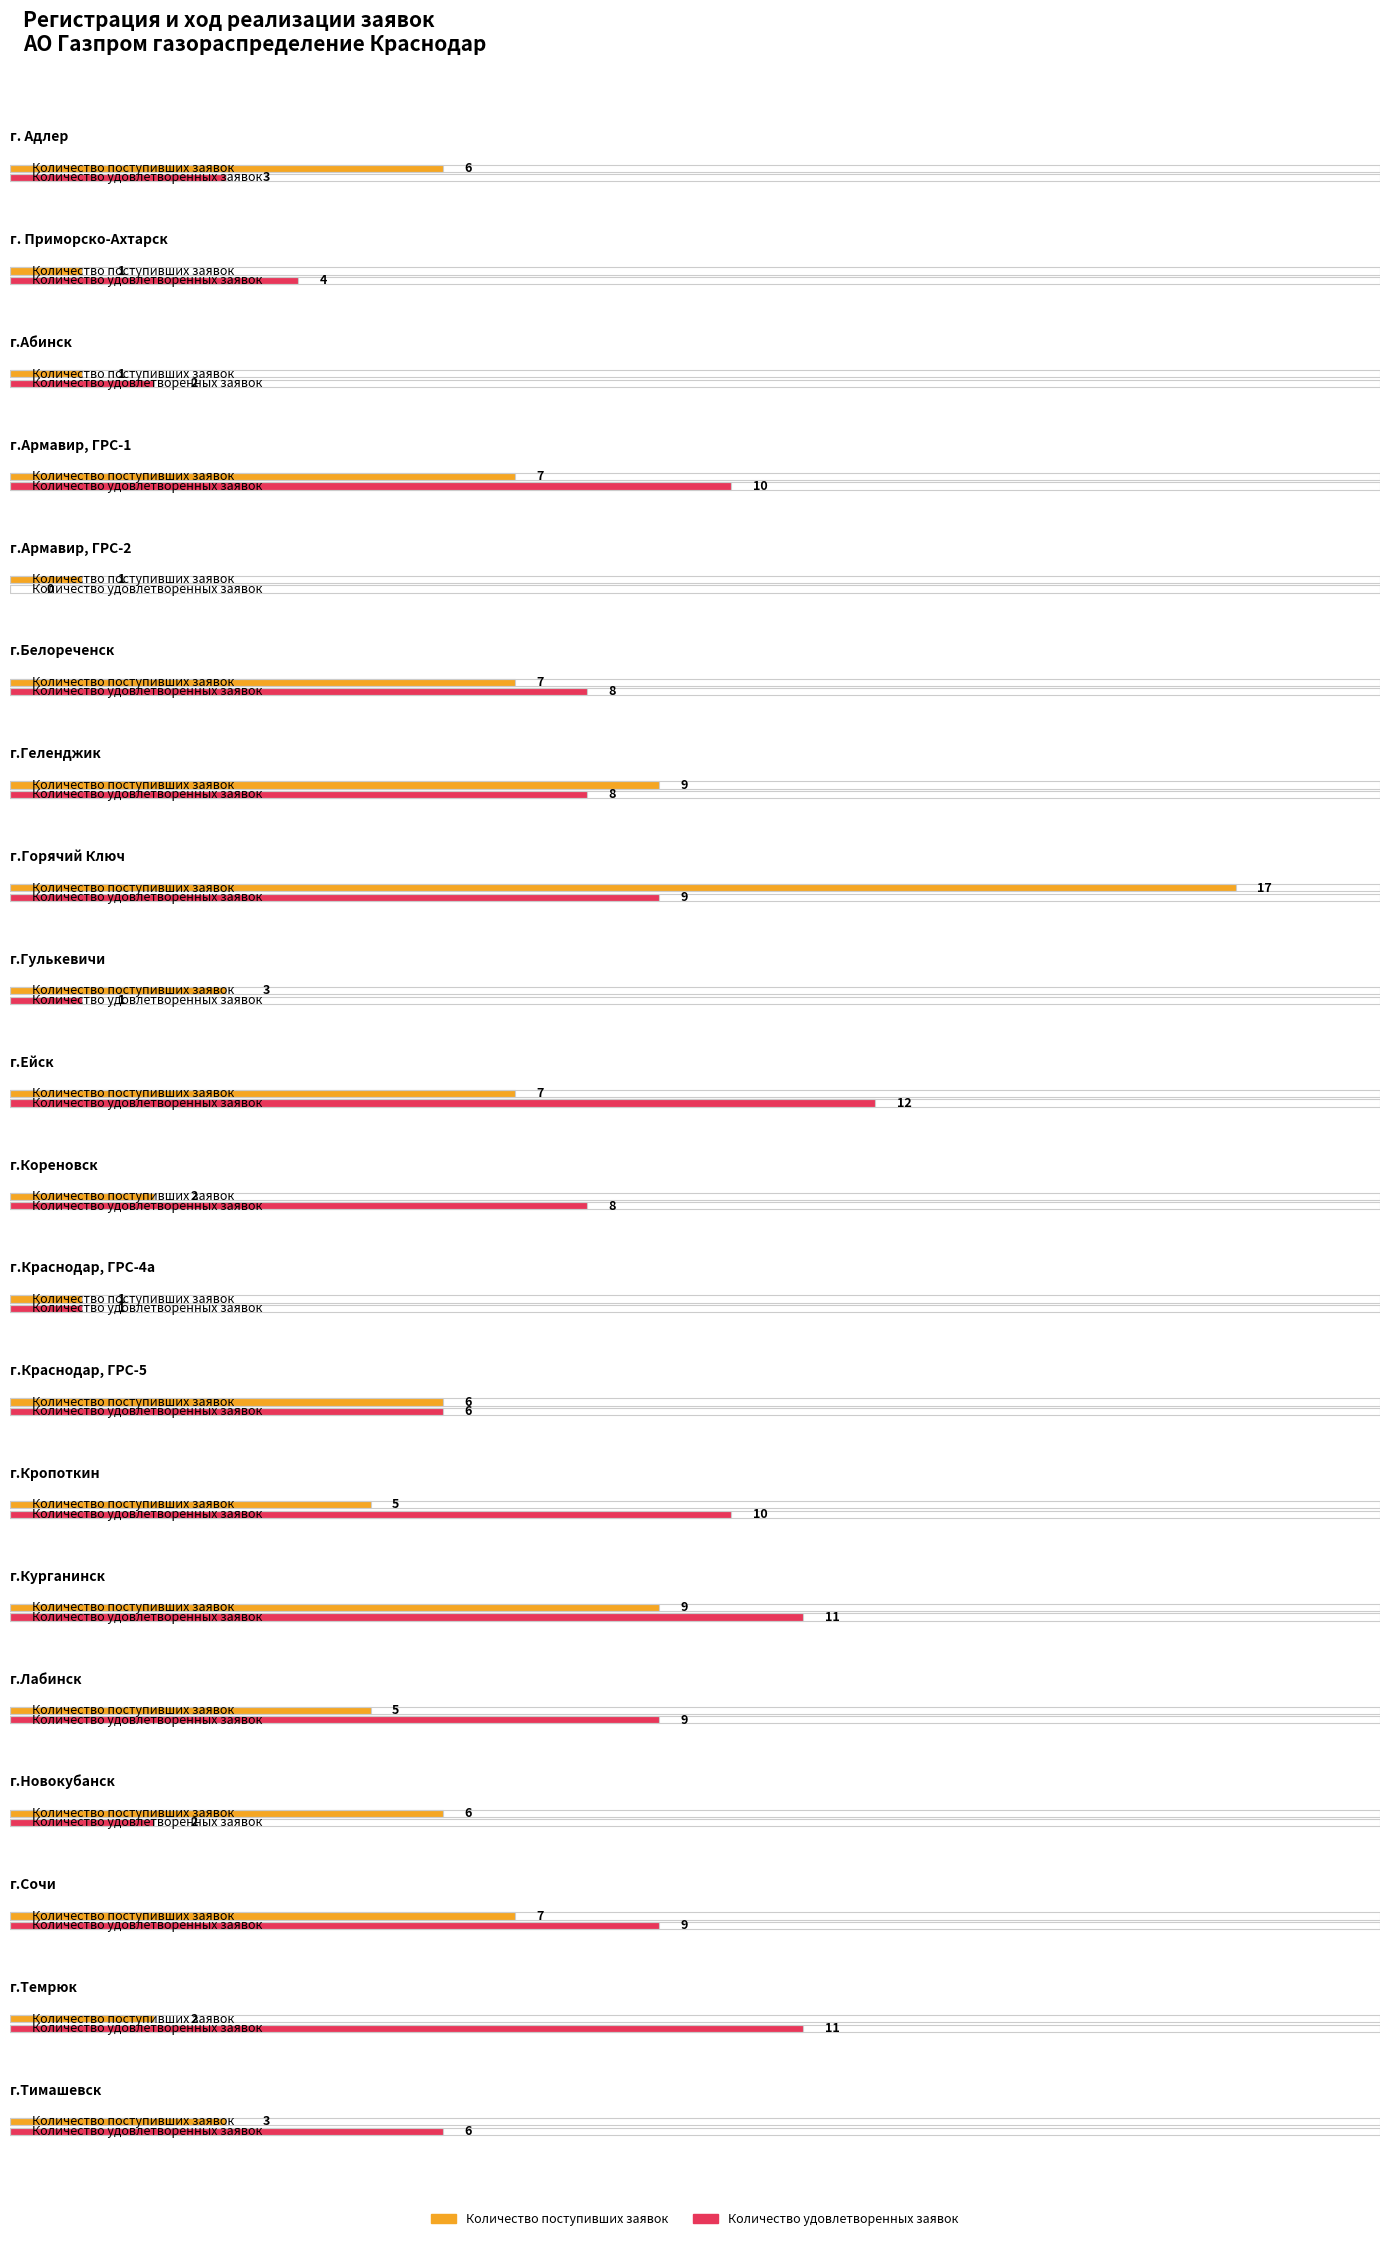

List the labels in order of Количество поступивших заявок value, largest first.

г.Горячий Ключ, г.Геленджик, г.Курганинск, г.Армавир, ГРС-1, г.Белореченск, г.Ейск, г.Сочи, г. Адлер, г.Краснодар, ГРС-5, г.Новокубанск, г.Кропоткин, г.Лабинск, г.Гулькевичи, г.Тимашевск, г.Кореновск, г.Темрюк, г. Приморско-Ахтарск, г.Абинск, г.Армавир, ГРС-2, г.Краснодар, ГРС-4а